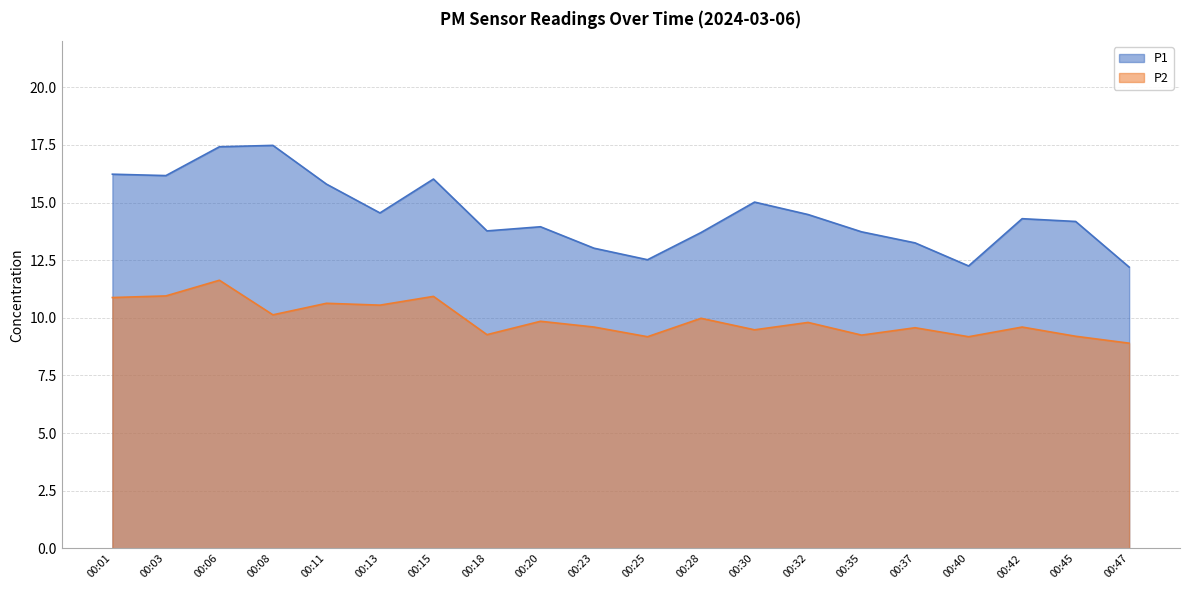

What is the sum of the P1 values at 00:28 and 00:40?

25.9